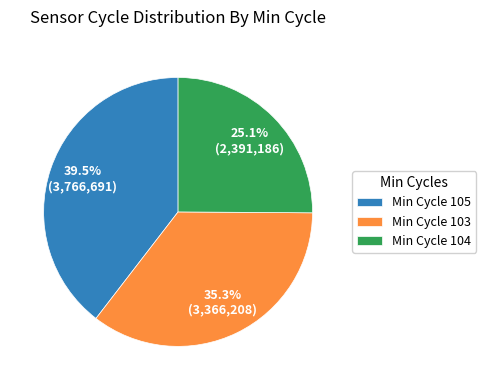

Does any single category account for the majority?

No